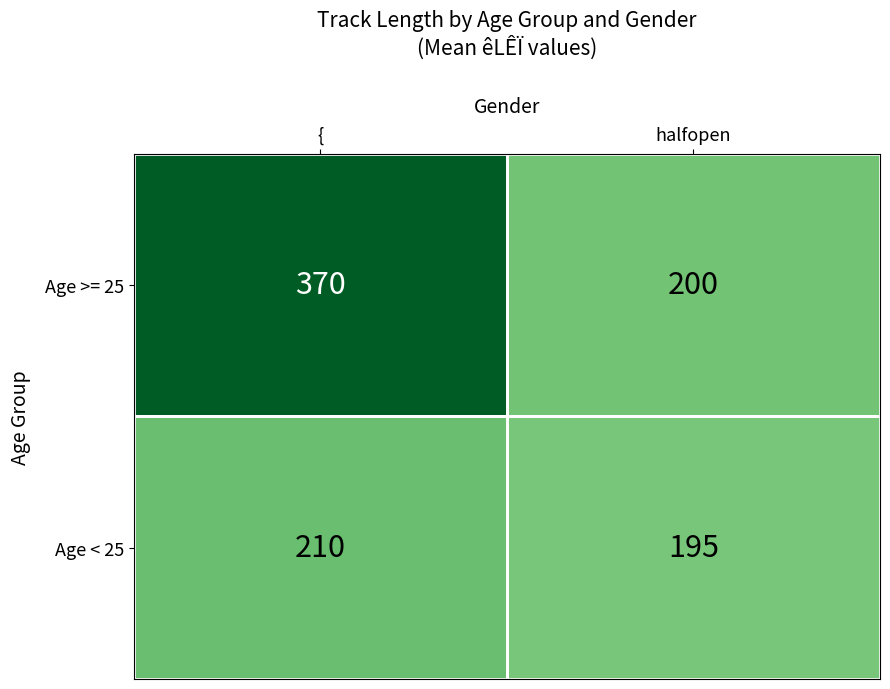

At which category does the chart reach its peak across all series?

{